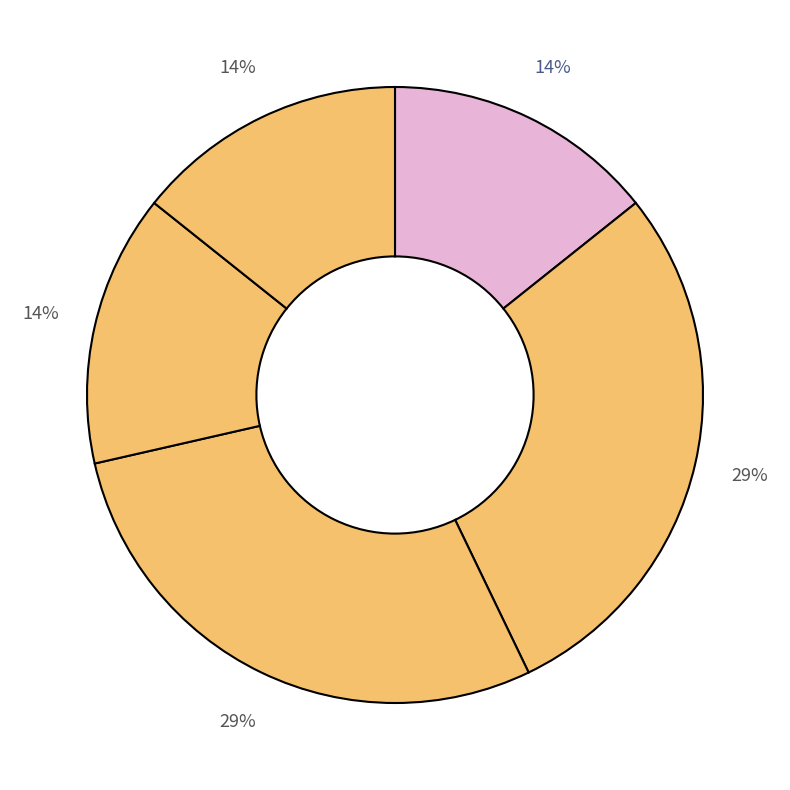

How many slices are in this pie chart?

5